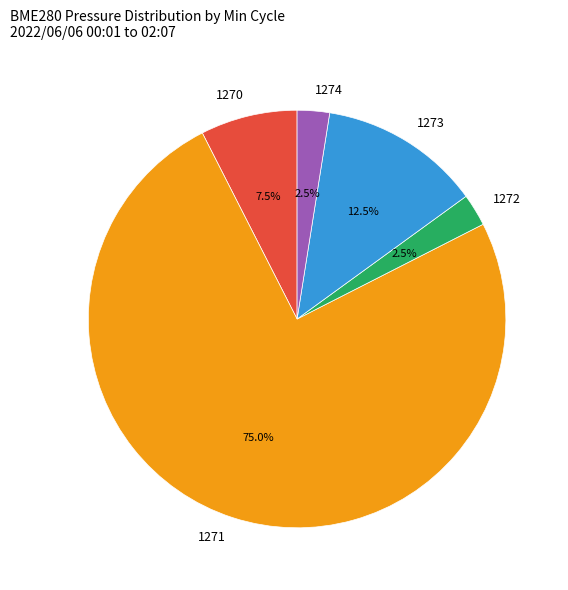

What is the total percentage of 1270 and 1274?

10.0%